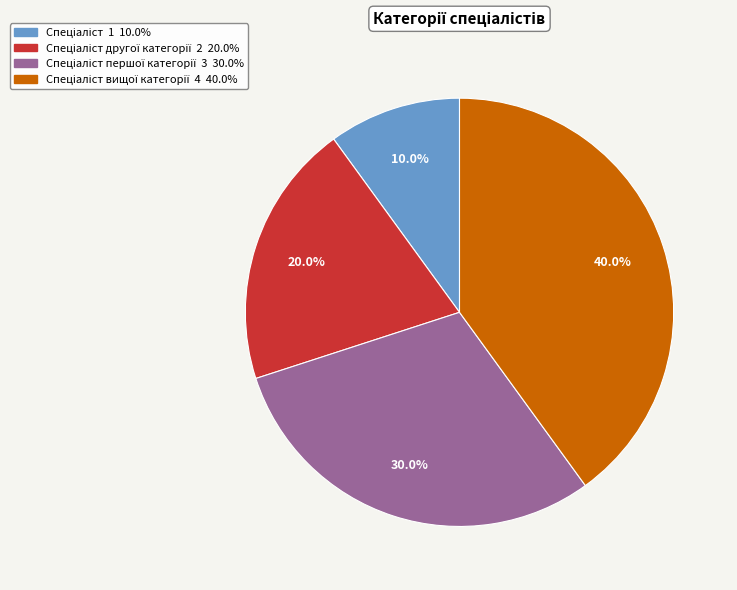

Is there a majority slice in this chart?

No